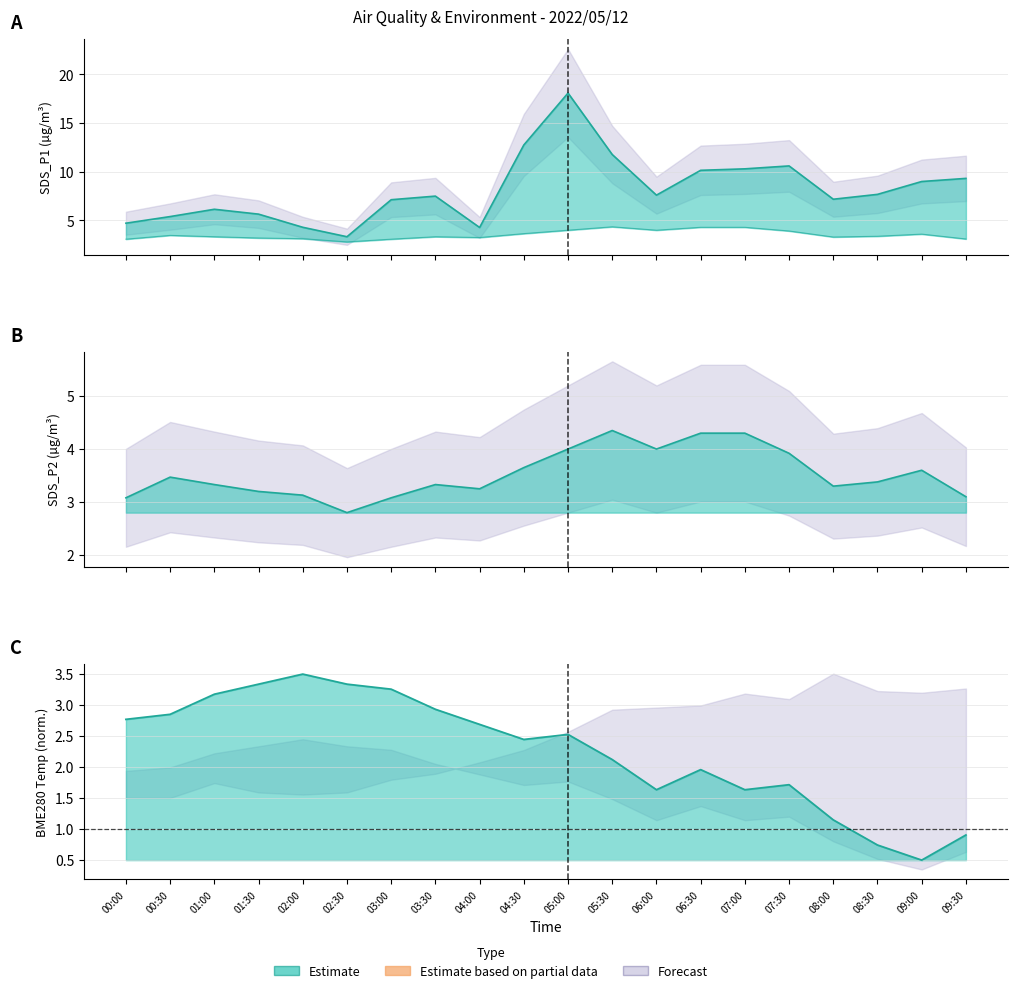

At which category does SDS_P1 reach its first local peak?

01:00